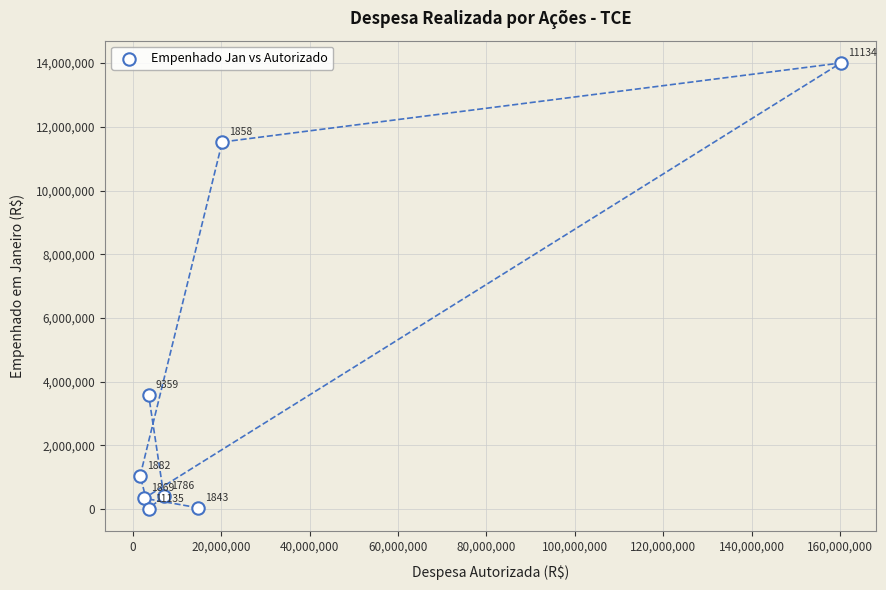

What Y value in the scatter plot is closest to 7002381?

3592401.3